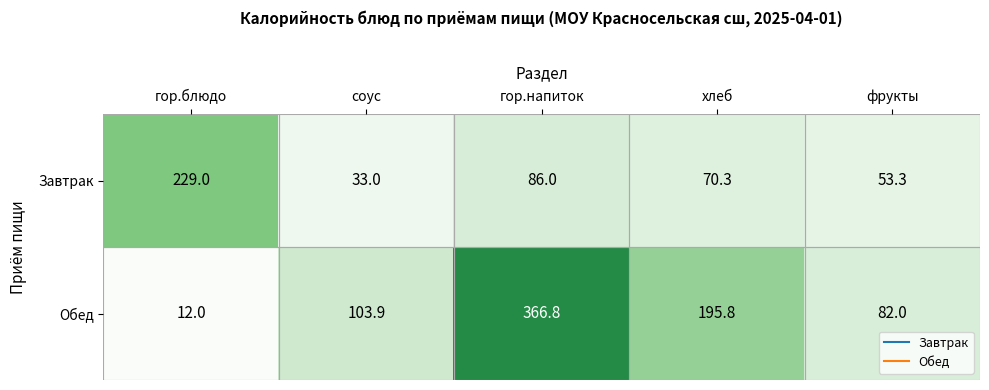

What is the spread (max minus min) of values at хлеб?

125.5